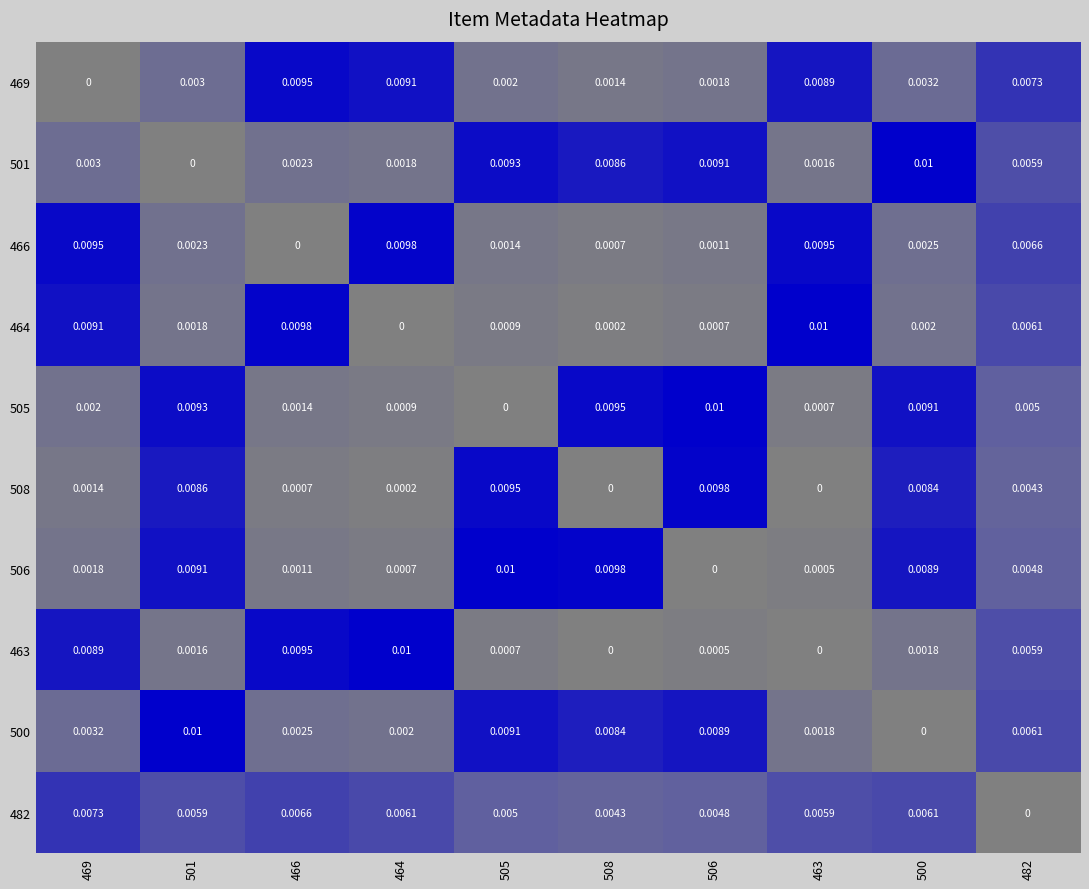

At which category is the sum across all series the highest?

500